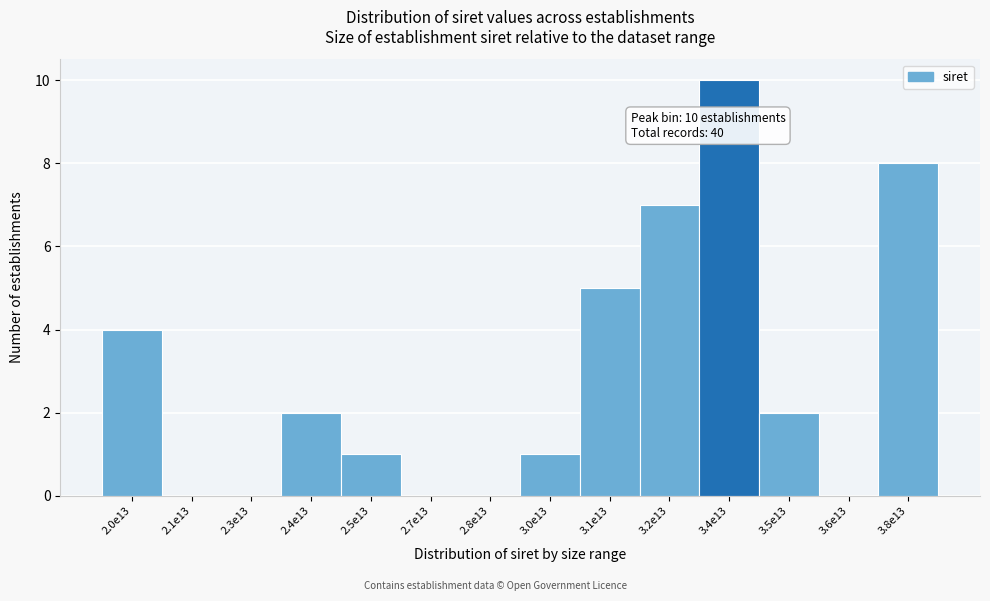

Reading left to right, what are all the values shown in this chart?

2.0e13=4	2.1e13=0	2.3e13=0	2.4e13=2	2.5e13=1	2.7e13=0	2.8e13=0	3.0e13=1	3.1e13=5	3.2e13=7	3.4e13=10	3.5e13=2	3.6e13=0	3.8e13=8